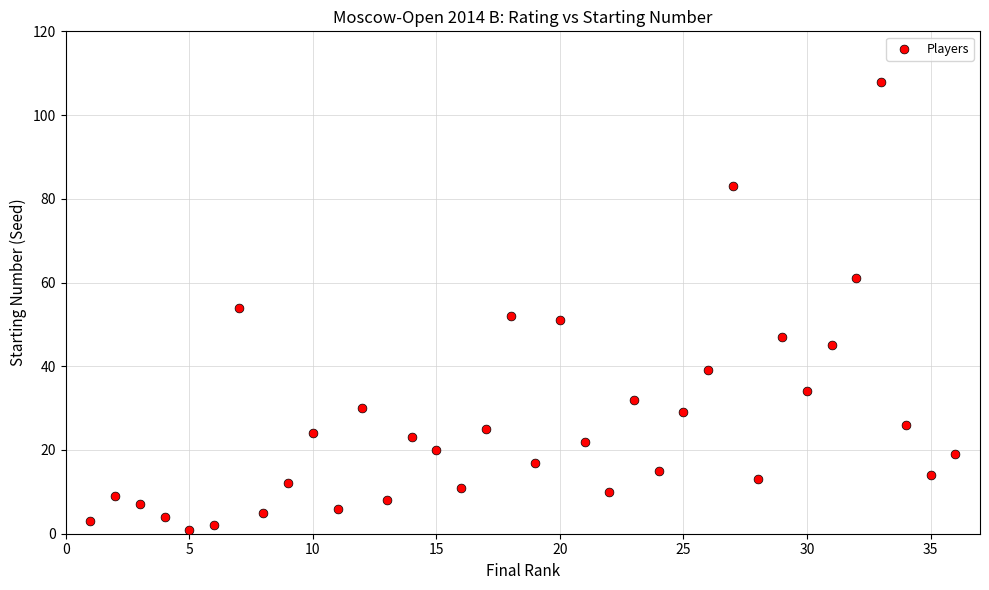

What is the range of Y values (max minus min)?

107